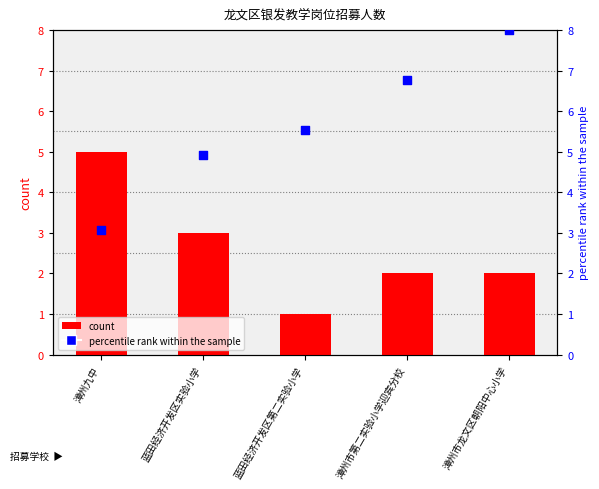

At how many categories does at least one series exceed 5?

3